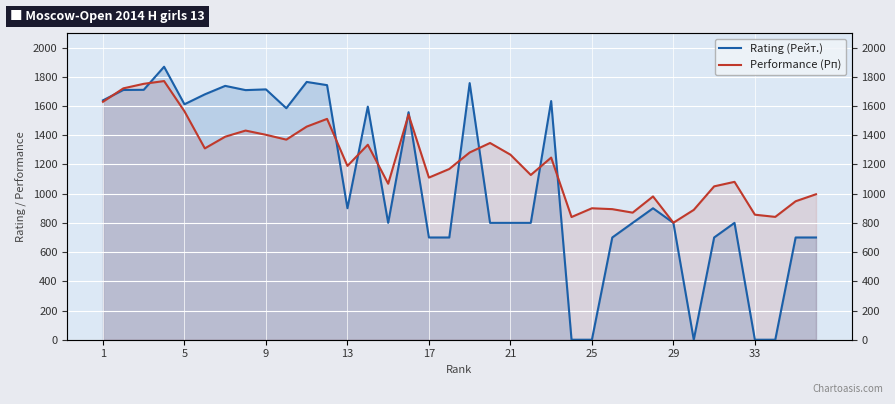

List the series in order of their peak value, lowest first.

Performance (Рп), Rating (Рейт.)